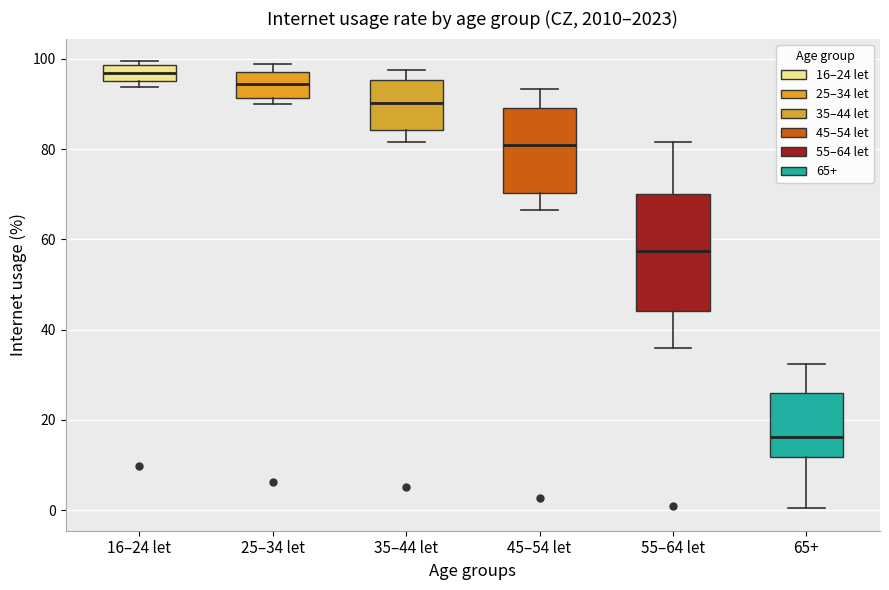

Where is the upper edge of the box for 55–64 let on the y-axis? The values are not printed on the chart, so give them approximately, as read against the axis.

70